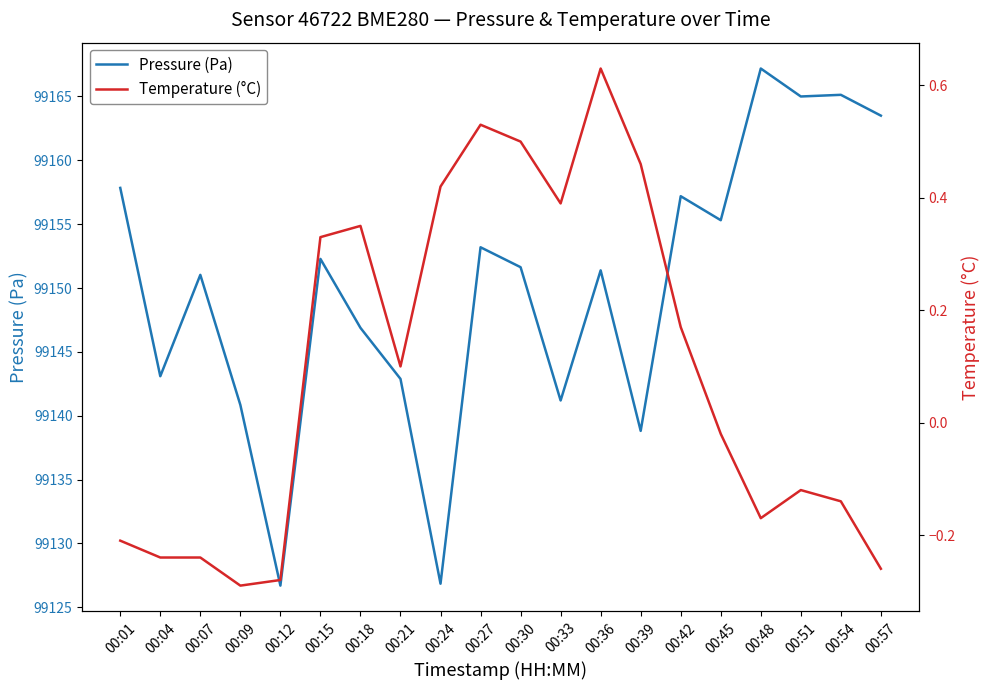

Which series has the largest total across all categories?

Pressure (Pa)